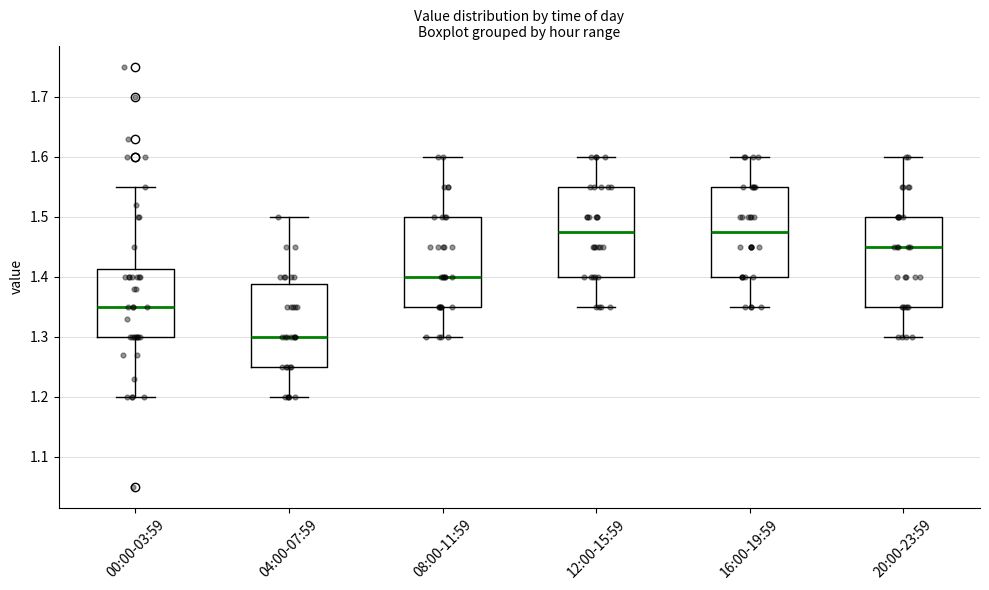

Reading left to right, transcribe this box plot: for each box, give where its median line is, the range the box spans, and where its two whiskers end, as read against the y-axis. The values are not printed on the chart, so give them approximately, as read against the axis.

00:00-03:59: median 1.35, box 1.30 to 1.41, whiskers 1.20 to 1.55
04:00-07:59: median 1.30, box 1.25 to 1.39, whiskers 1.20 to 1.50
08:00-11:59: median 1.40, box 1.35 to 1.50, whiskers 1.30 to 1.60
12:00-15:59: median 1.48, box 1.40 to 1.55, whiskers 1.35 to 1.60
16:00-19:59: median 1.48, box 1.40 to 1.55, whiskers 1.35 to 1.60
20:00-23:59: median 1.45, box 1.35 to 1.50, whiskers 1.30 to 1.60